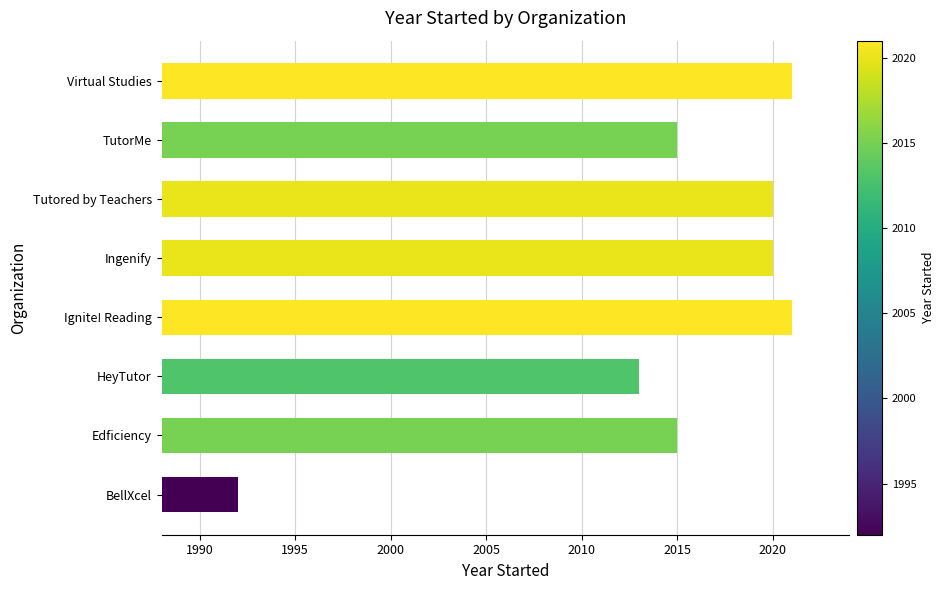

How many data points are less than 2020?

4